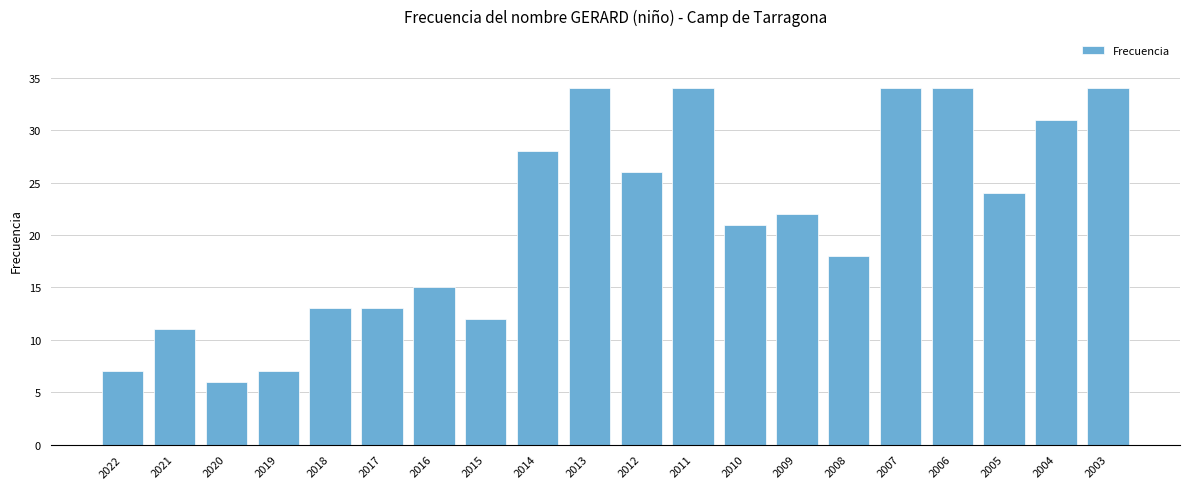

What value does the data have at 2007, to the nearest 10?

30